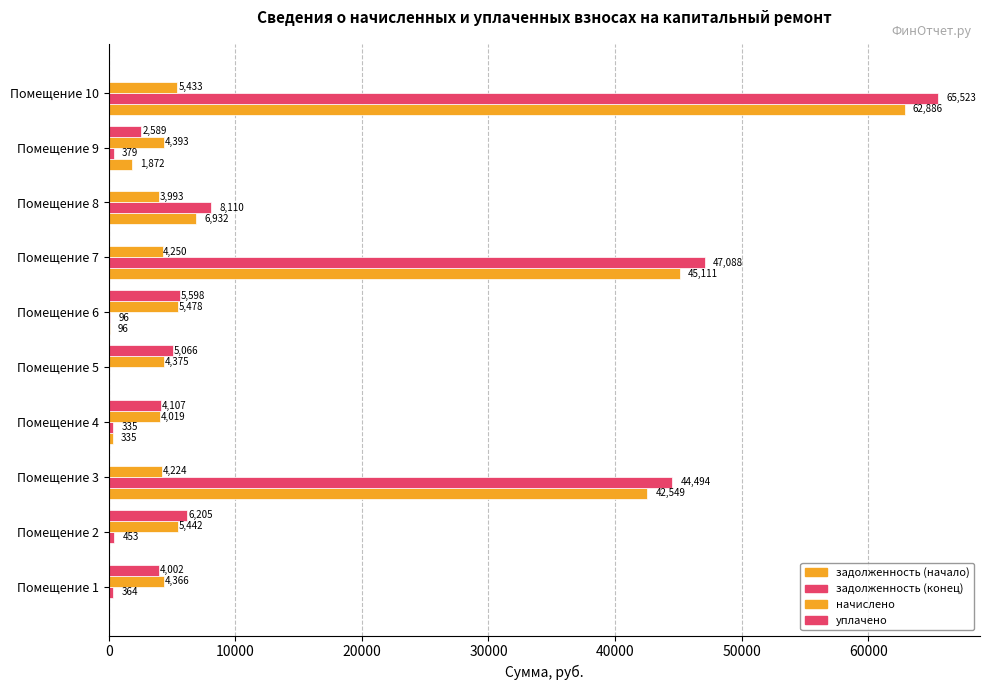

What position from the left is 0?

1